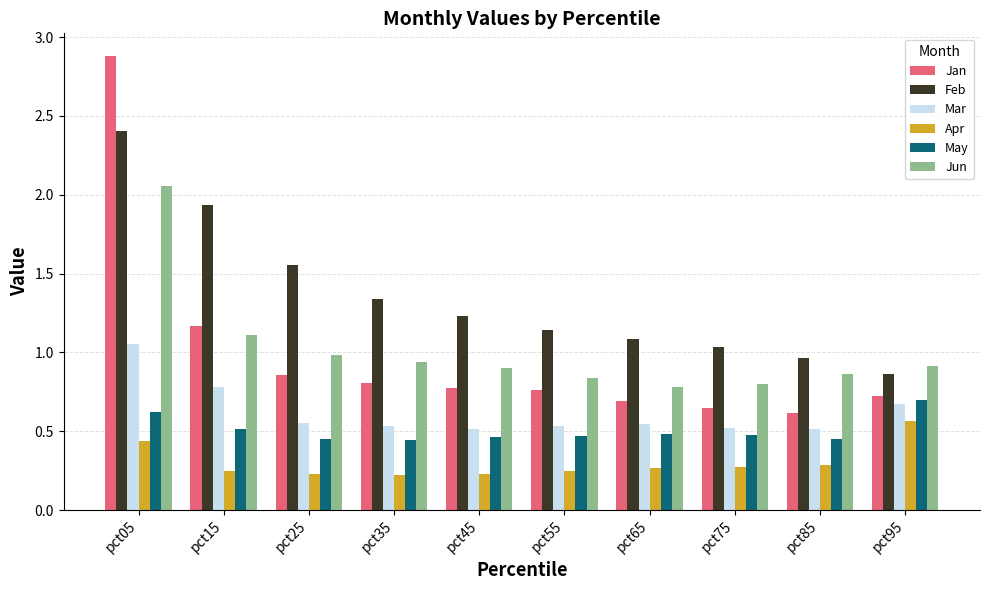

What is the greatest value displayed?

2.9